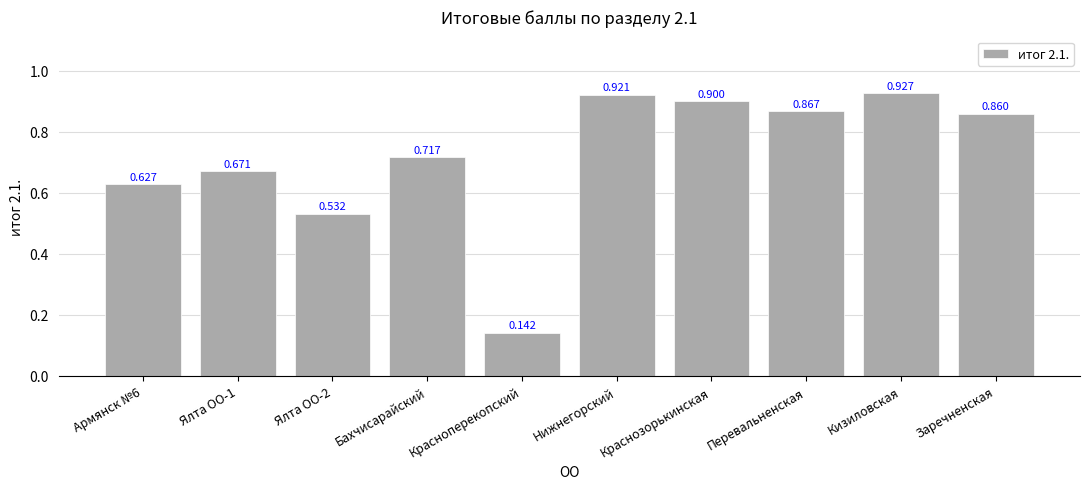

List the labels in order of value, largest first.

Кизиловская, Нижнегорский, Краснозорькинская, Перевальненская, Заречненская, Бахчисарайский, Ялта ОО-1, Армянск №6, Ялта ОО-2, Красноперекопский